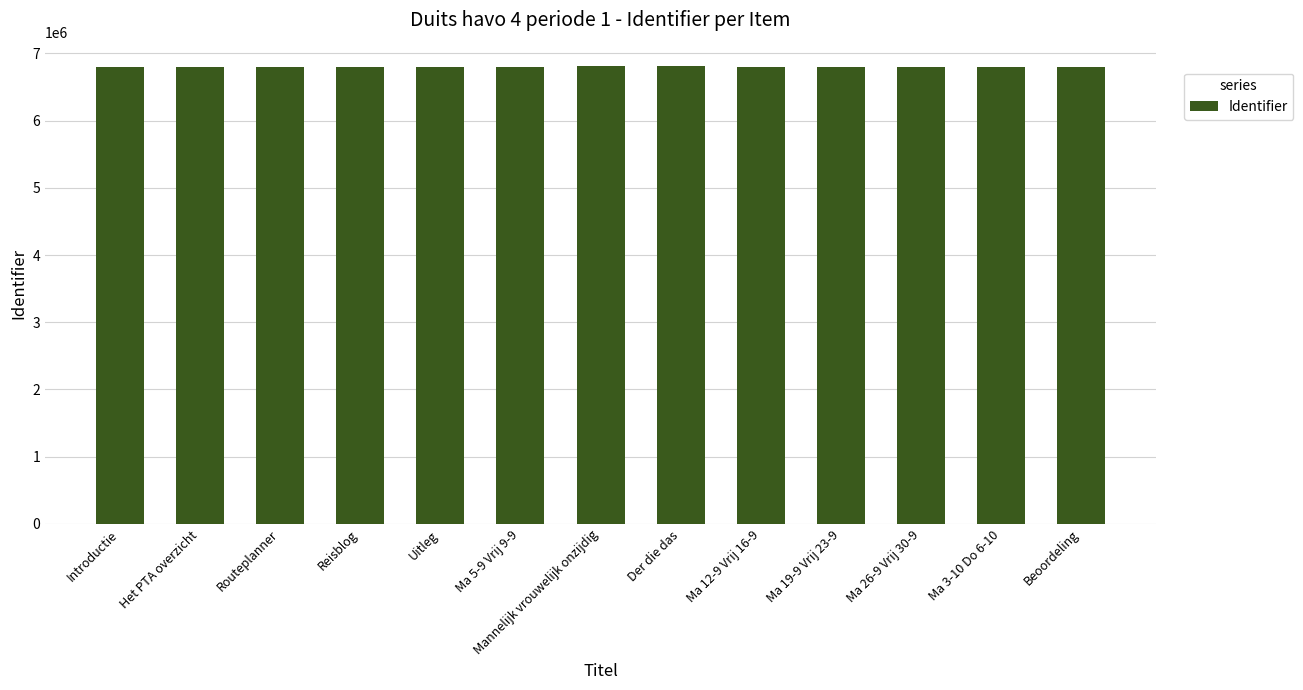

What value does the data have at Uitleg?

6803951